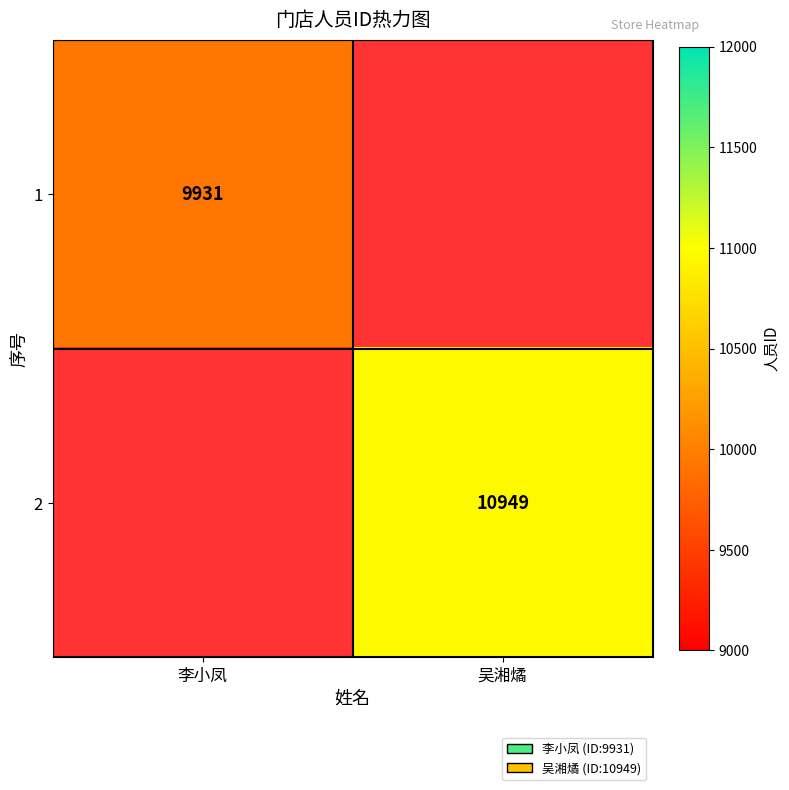

The 1 series shows 13473 at 李小凤. True or false?

False